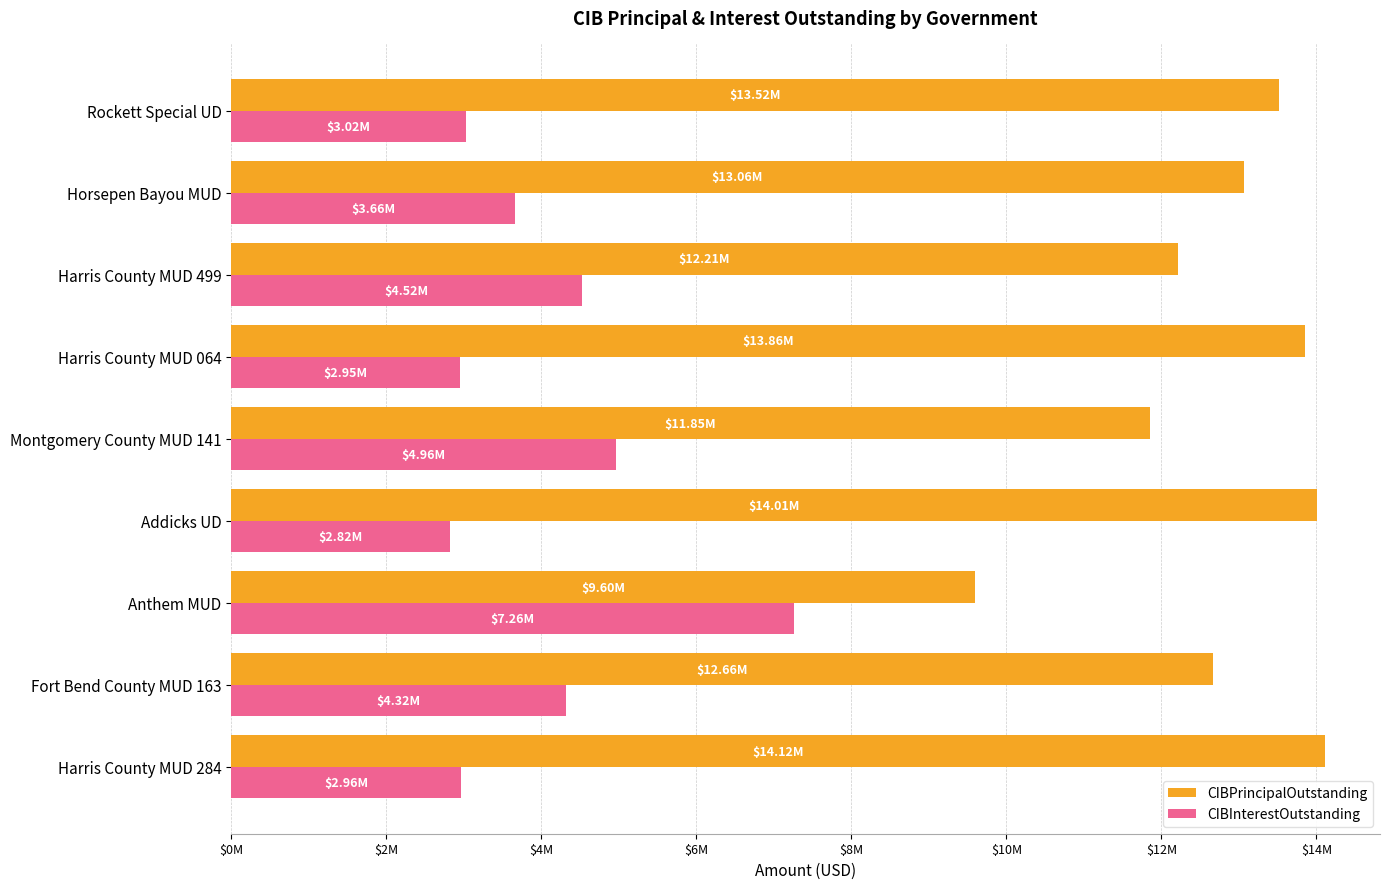

Reading left to right, transcribe all the data shown in this chart.

CIBPrincipalOutstanding: 14115000.0	12665000.0	9595000.0	14010000.0	11850000.0	13855000.0	12210000.0	13060000.0	13515000.0
CIBInterestOutstanding: 2957697.0	4322652.7	7258378.2	2822181.2	4960771.7	2948510.7	4523153.2	3661987.5	3024347.2